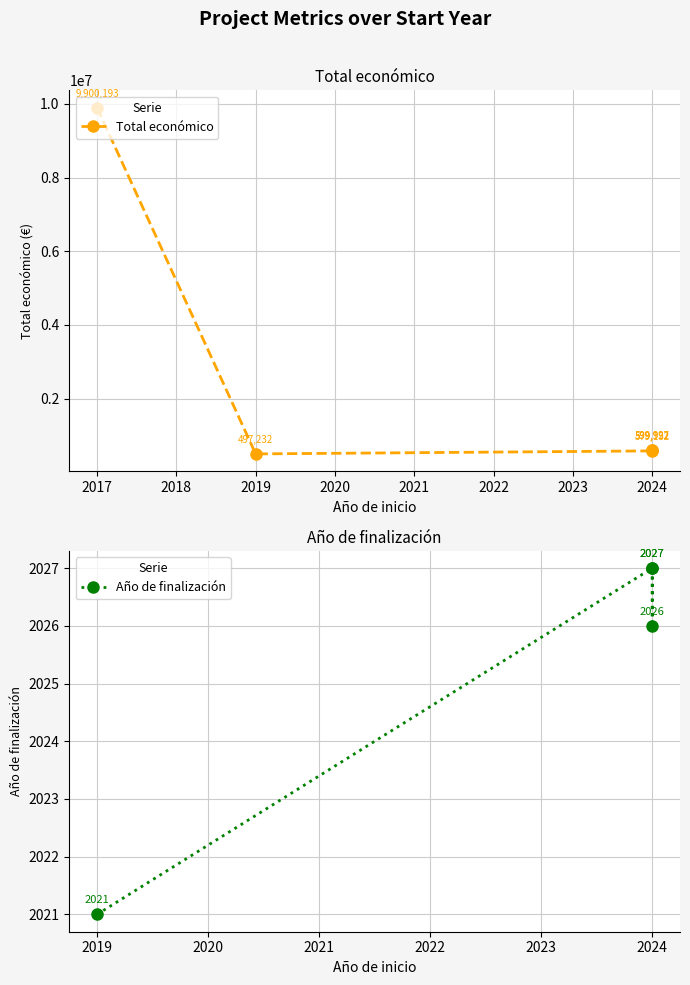

Is it true that Total económico equals 1018066 at SIMBIOLIVA?

False